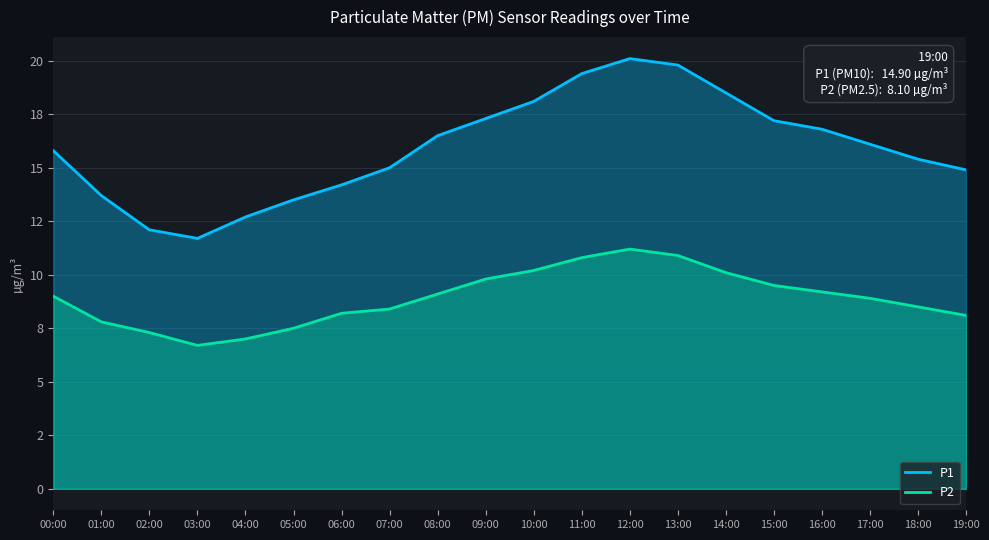

Which category has the lowest value in the P2 series?

03:00